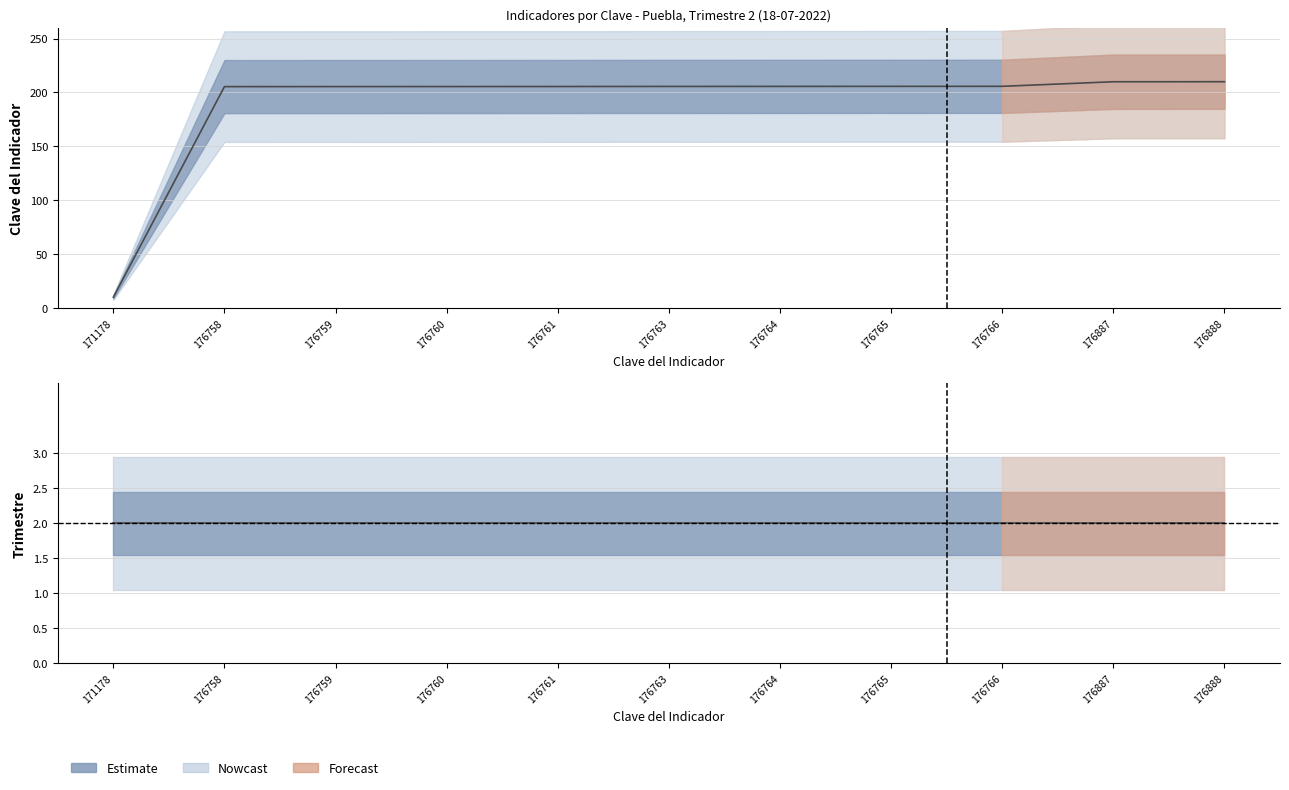

Rank the categories by value from highest to lowest.

176888, 176887, 176766, 176765, 176764, 176763, 176761, 176760, 176759, 176758, 171178